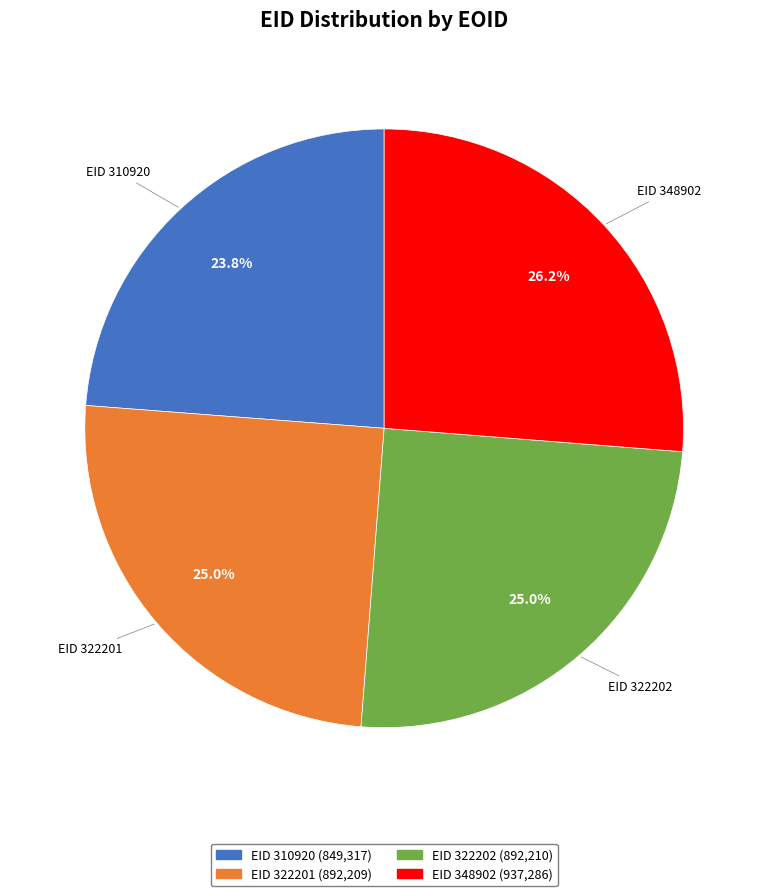

Is there any slice that represents more than half of the pie?

No